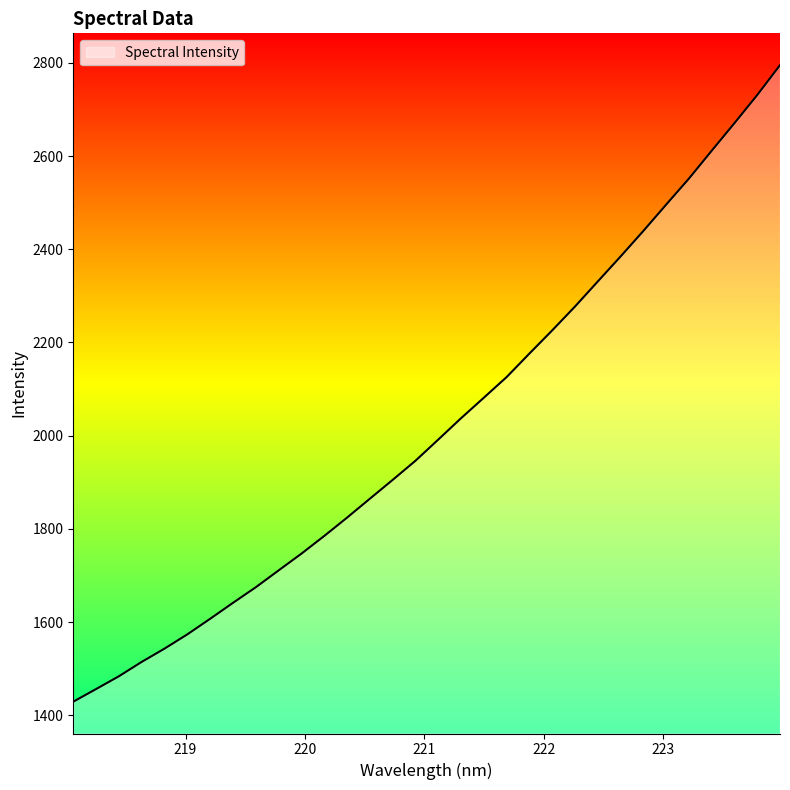

What is the greatest value displayed?

2795.1